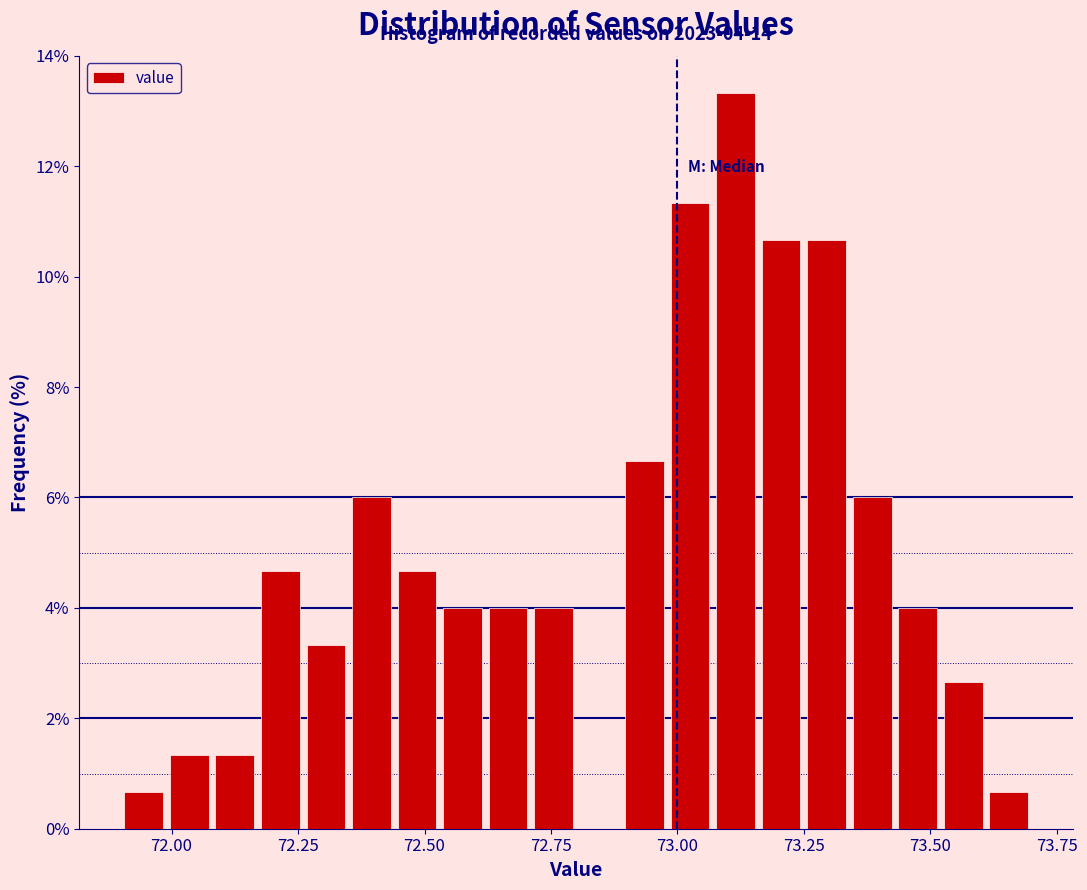

Read against the x-axis, roughly where is the centre of the tallest bar?

73.10